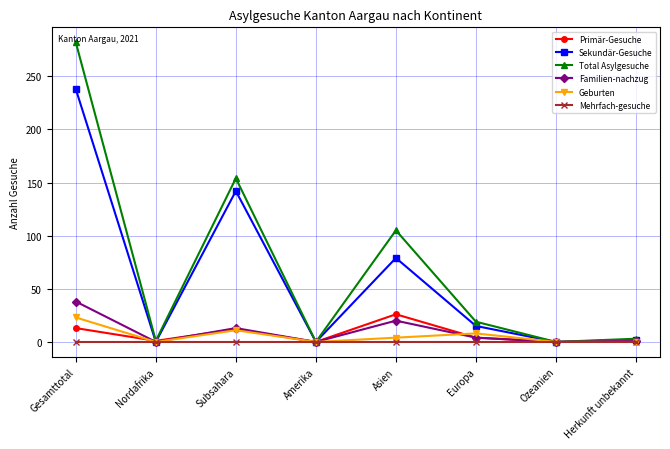

How many lines are shown in the chart?

6